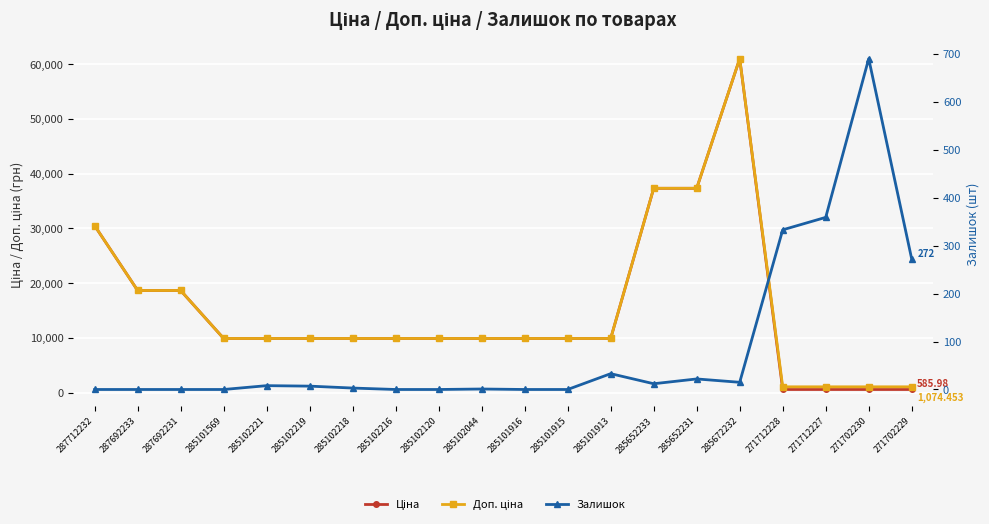

Which has a higher value, 271712228 or 285101569?

285101569